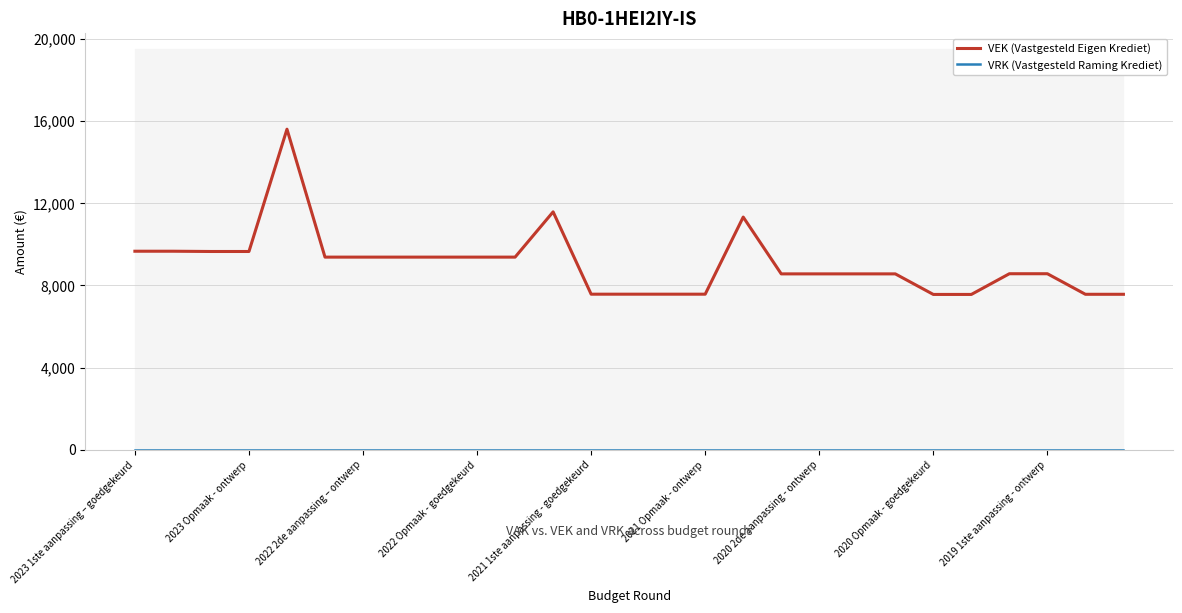

Which series has the largest total across all categories?

VEK (Vastgesteld Eigen Krediet)